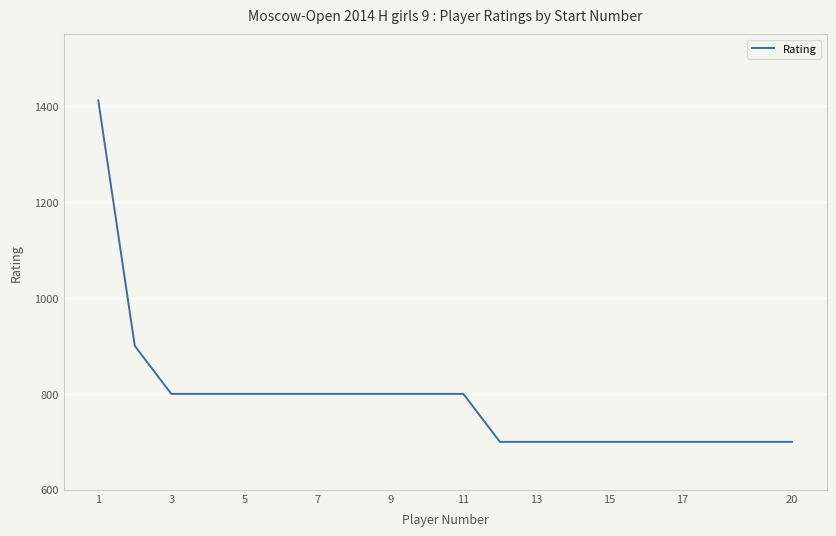

What is the minimum value shown in the chart?

700